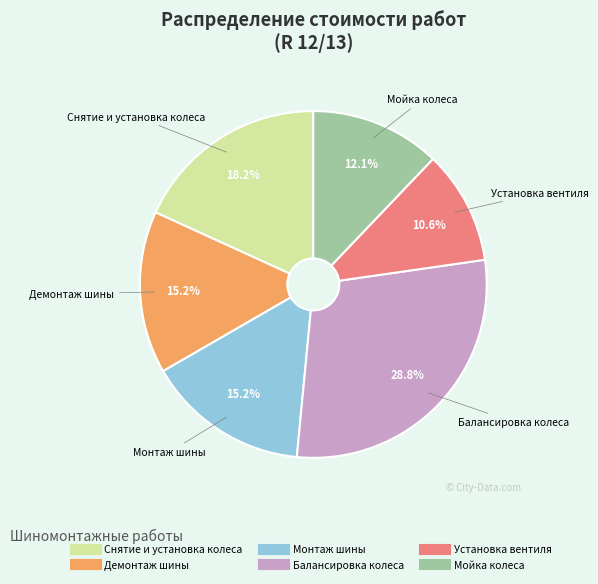

What percentage is the Установка вентиля slice, to the nearest percent?

11%